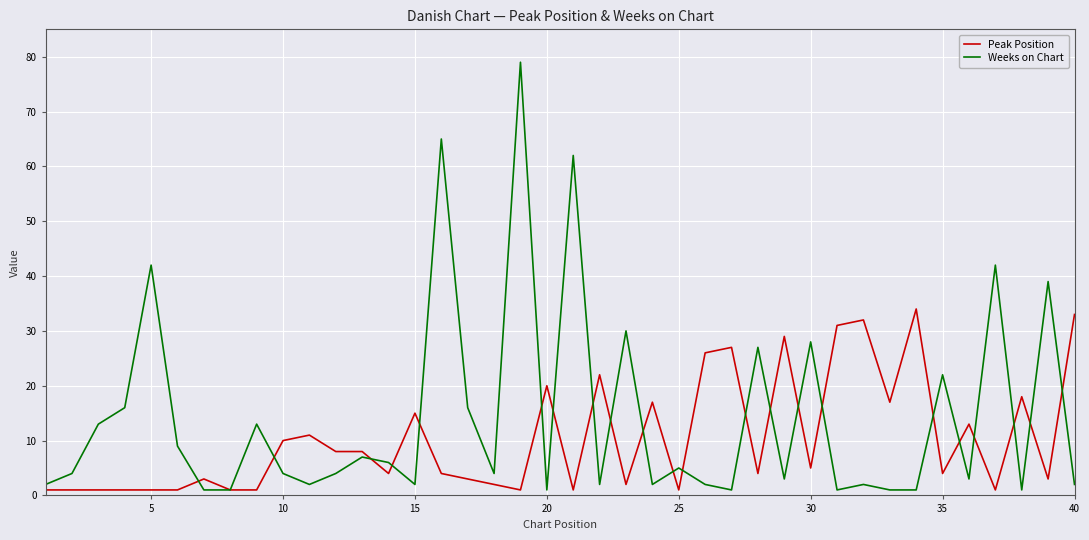

Which series has the largest total across all categories?

Weeks on Chart